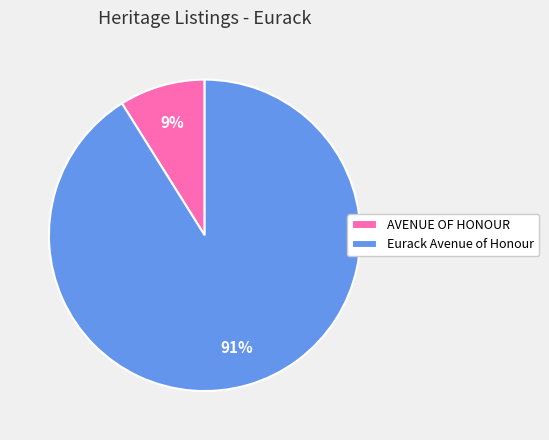

Is Eurack Avenue of Honour the majority of the pie?

Yes